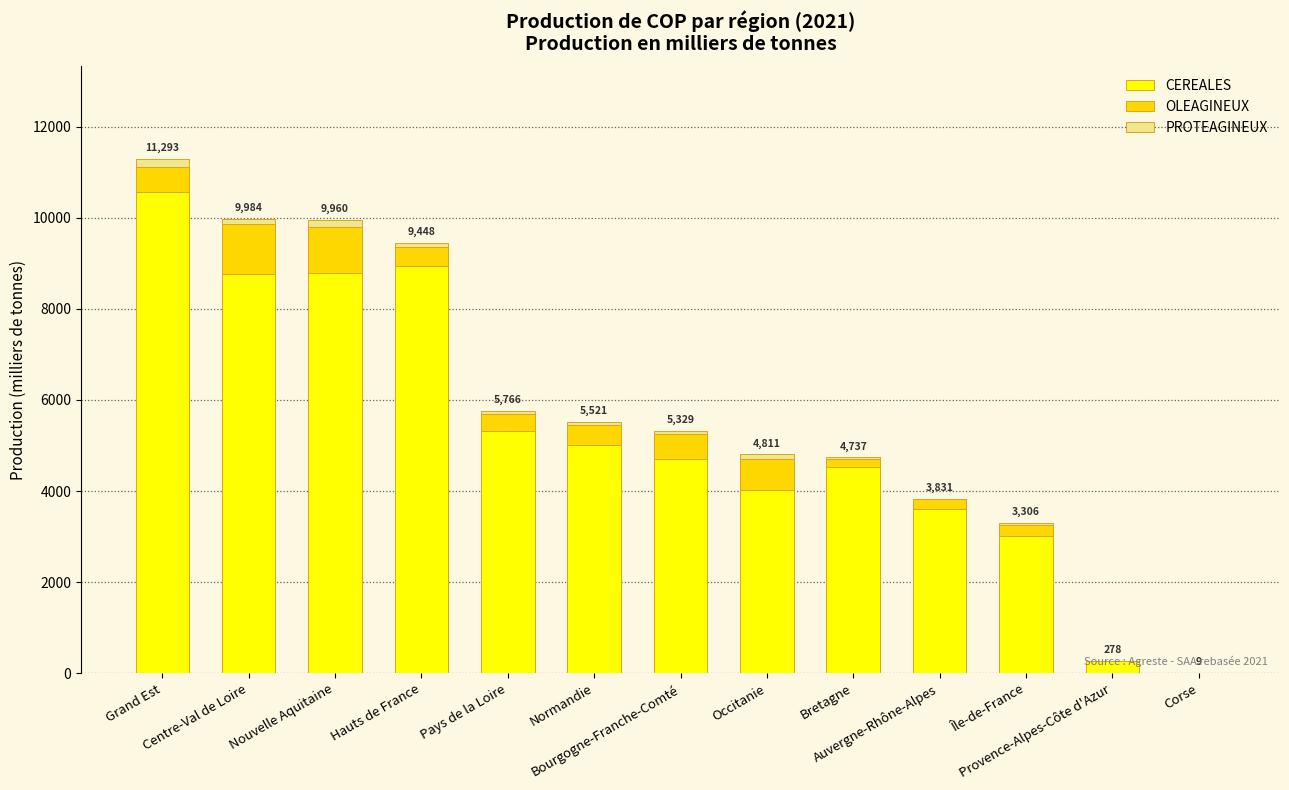

Are the bars horizontal?

No